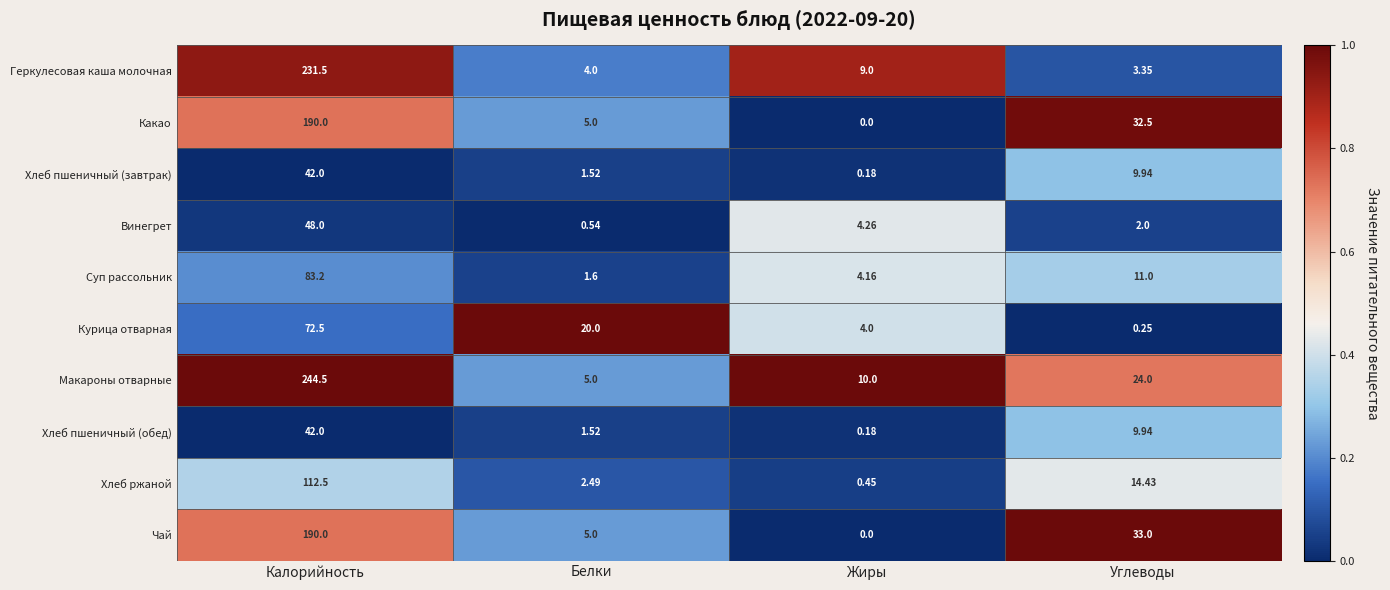

Where does the Чай series first go above 33?

Калорийность